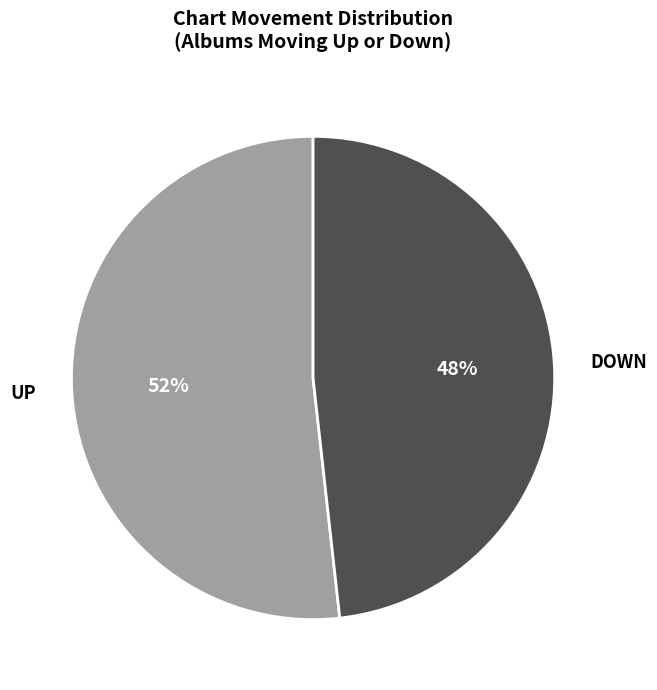

Is there any slice that represents more than half of the pie?

Yes